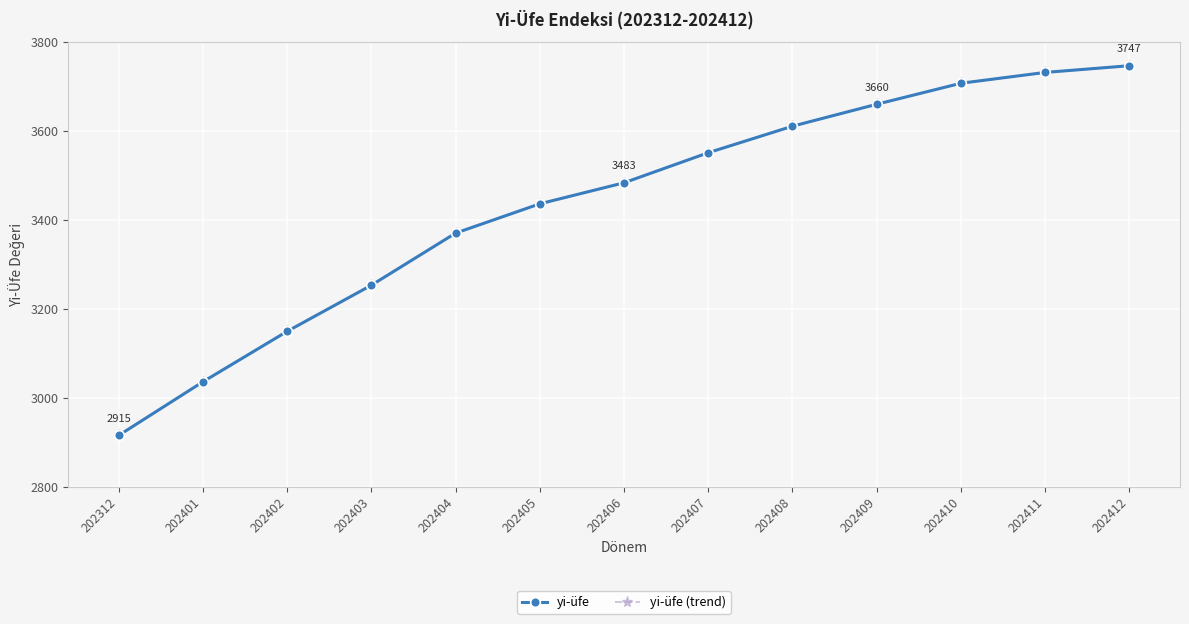

True or false: yi-üfe (trend) has more than 1 interior local peaks.

False